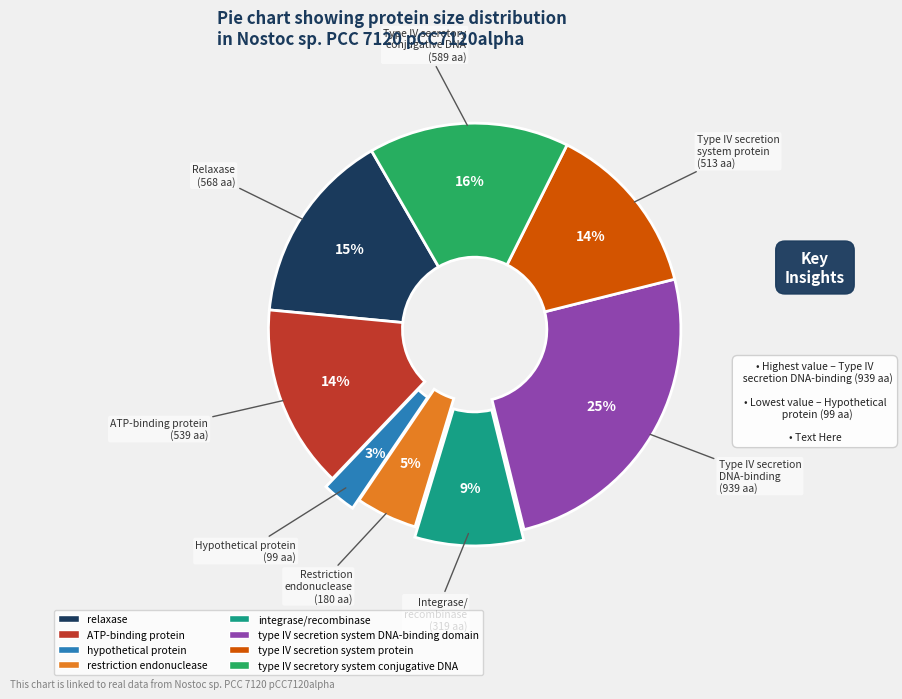

How many segments does this pie chart have?

8